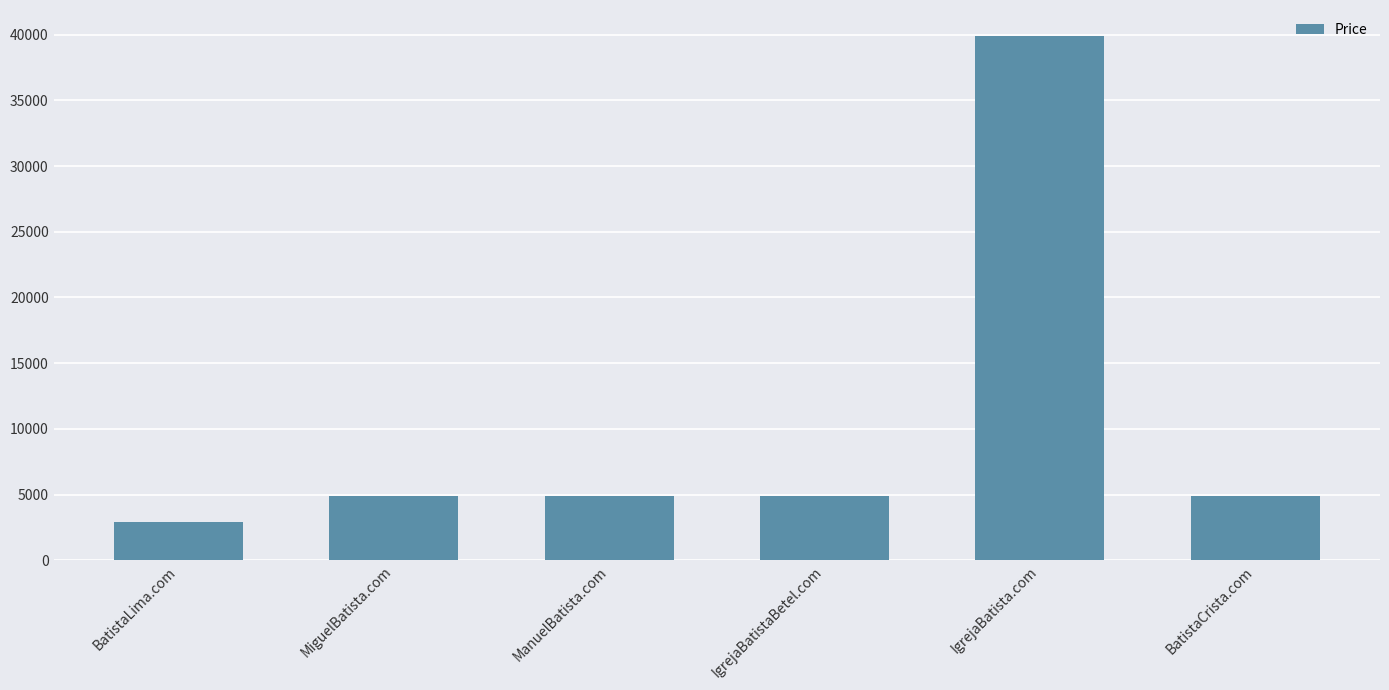

True or false: the data shows 2888 at BatistaLima.com.

True